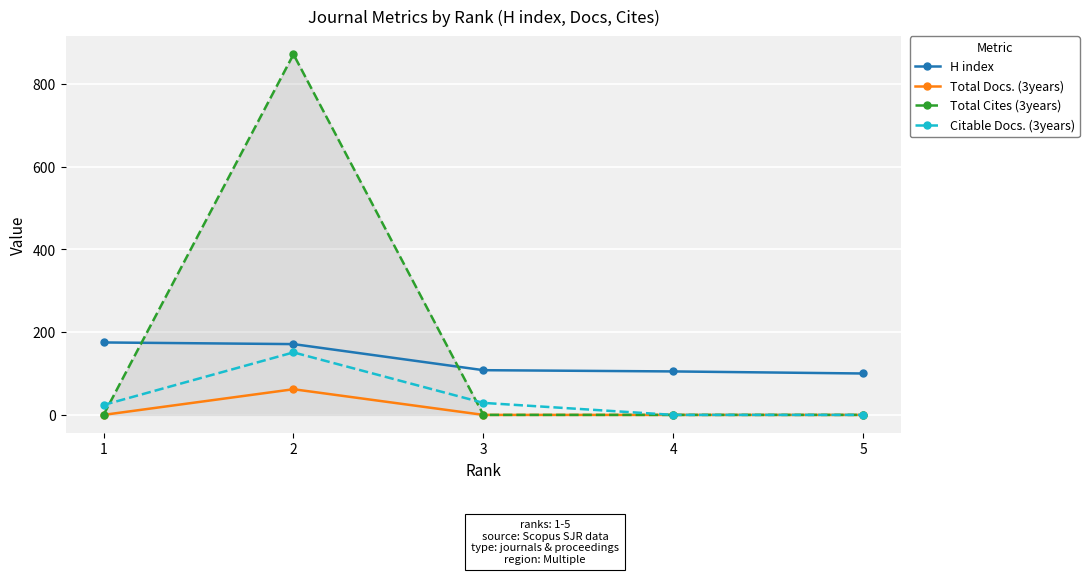

What is the difference between the highest and lowest values at 4?

105